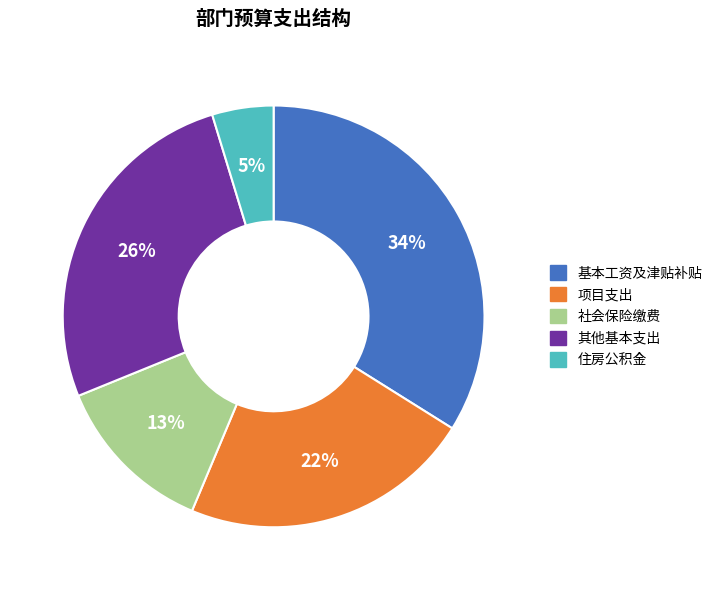

To the nearest percent, what is the difference between the largest and smallest slice percentages?

29%